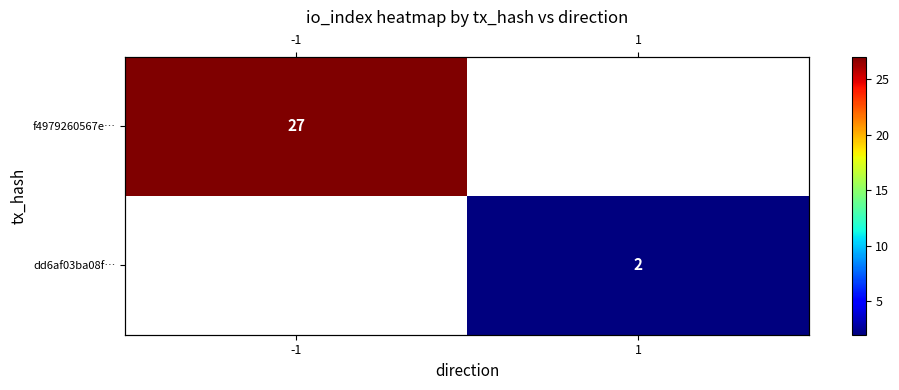

What is the maximum value shown in the chart?

27.0